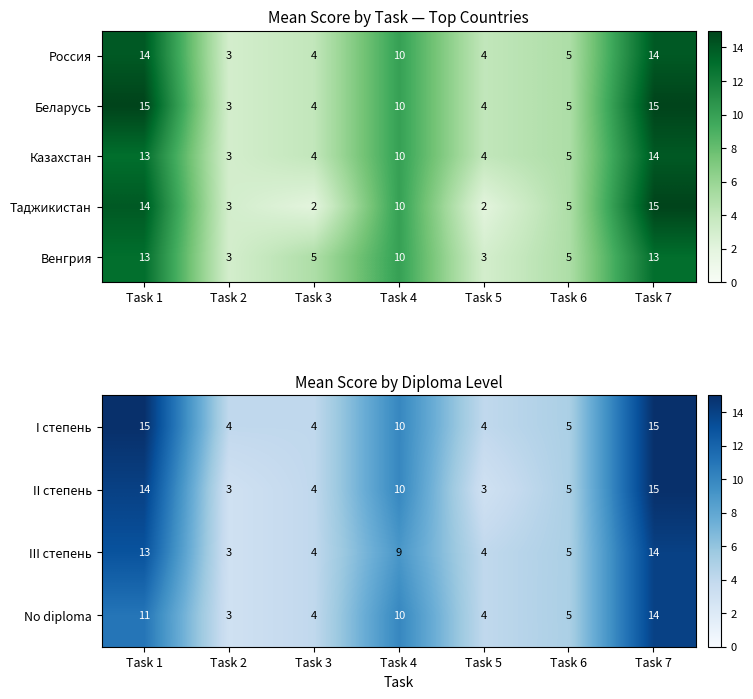

Where does the III степень series first go above 5?

Task 1